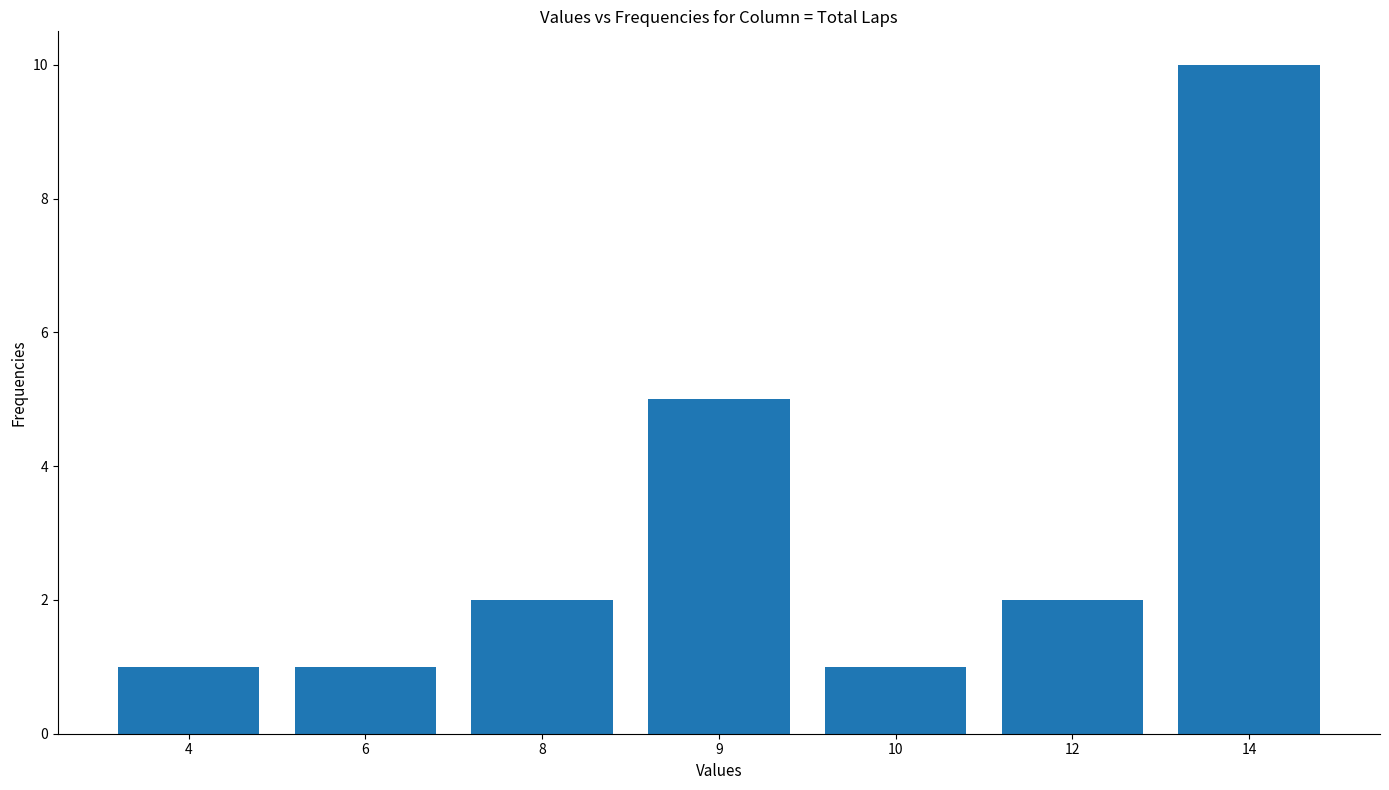

Reading left to right, extract all data points from this chart.

1	1	2	5	1	2	10